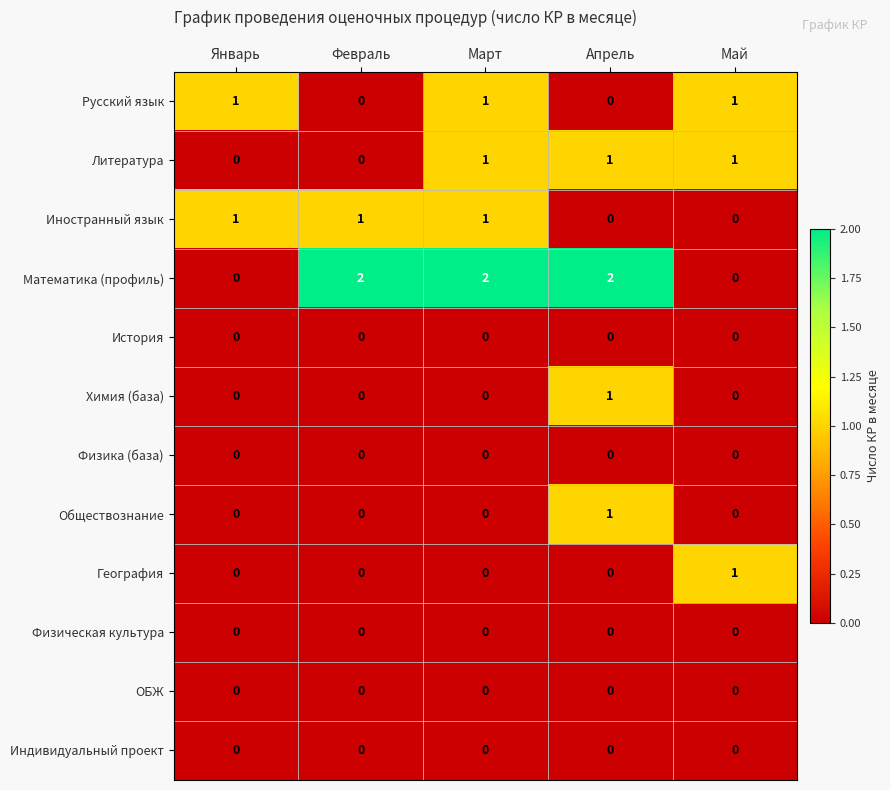

Which series has the widest spread of values?

Математика (профиль)